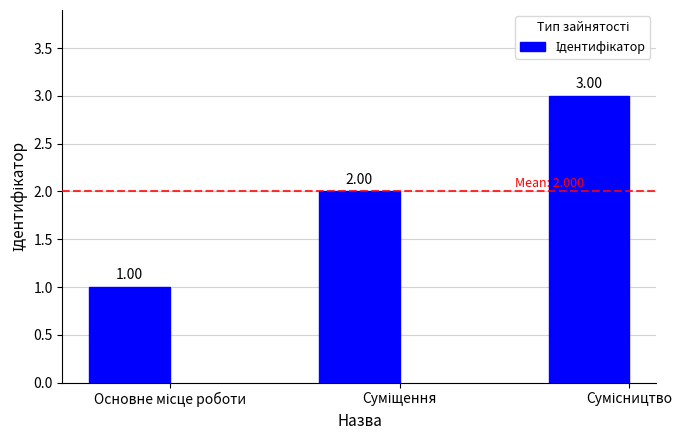

What is the sum of all values?

6